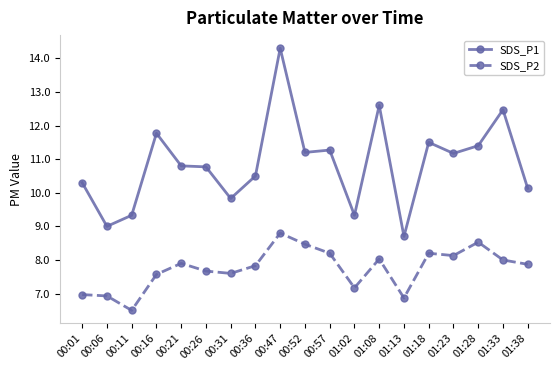

Rank the series by their maximum value, from lowest to highest.

SDS_P2, SDS_P1